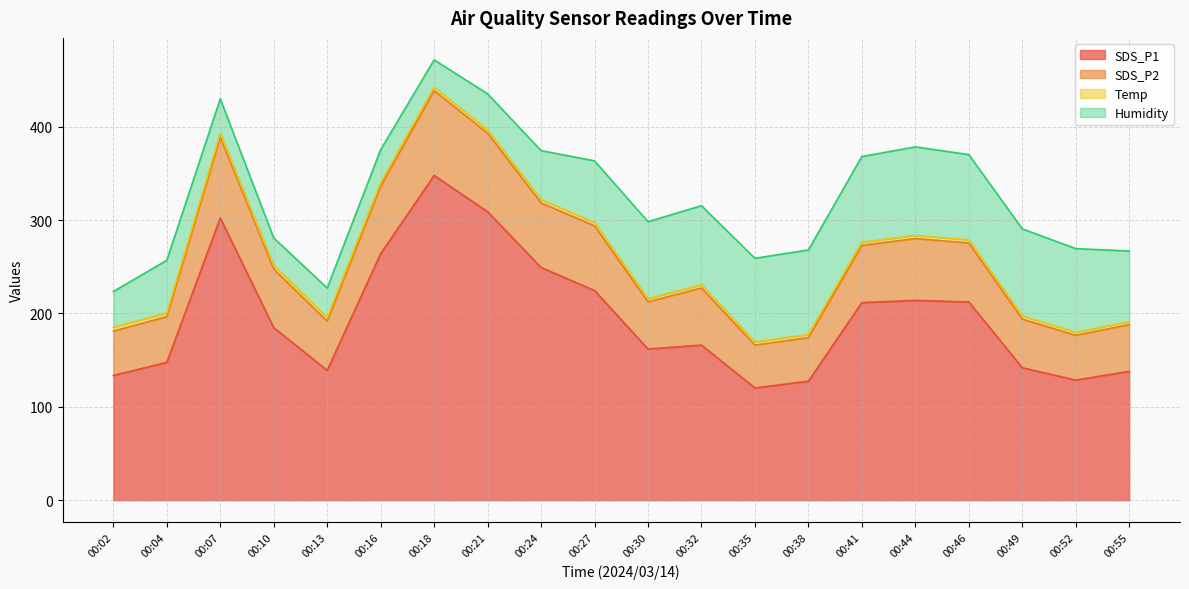

What is the lowest value of the SDS_P1 series?

120.2